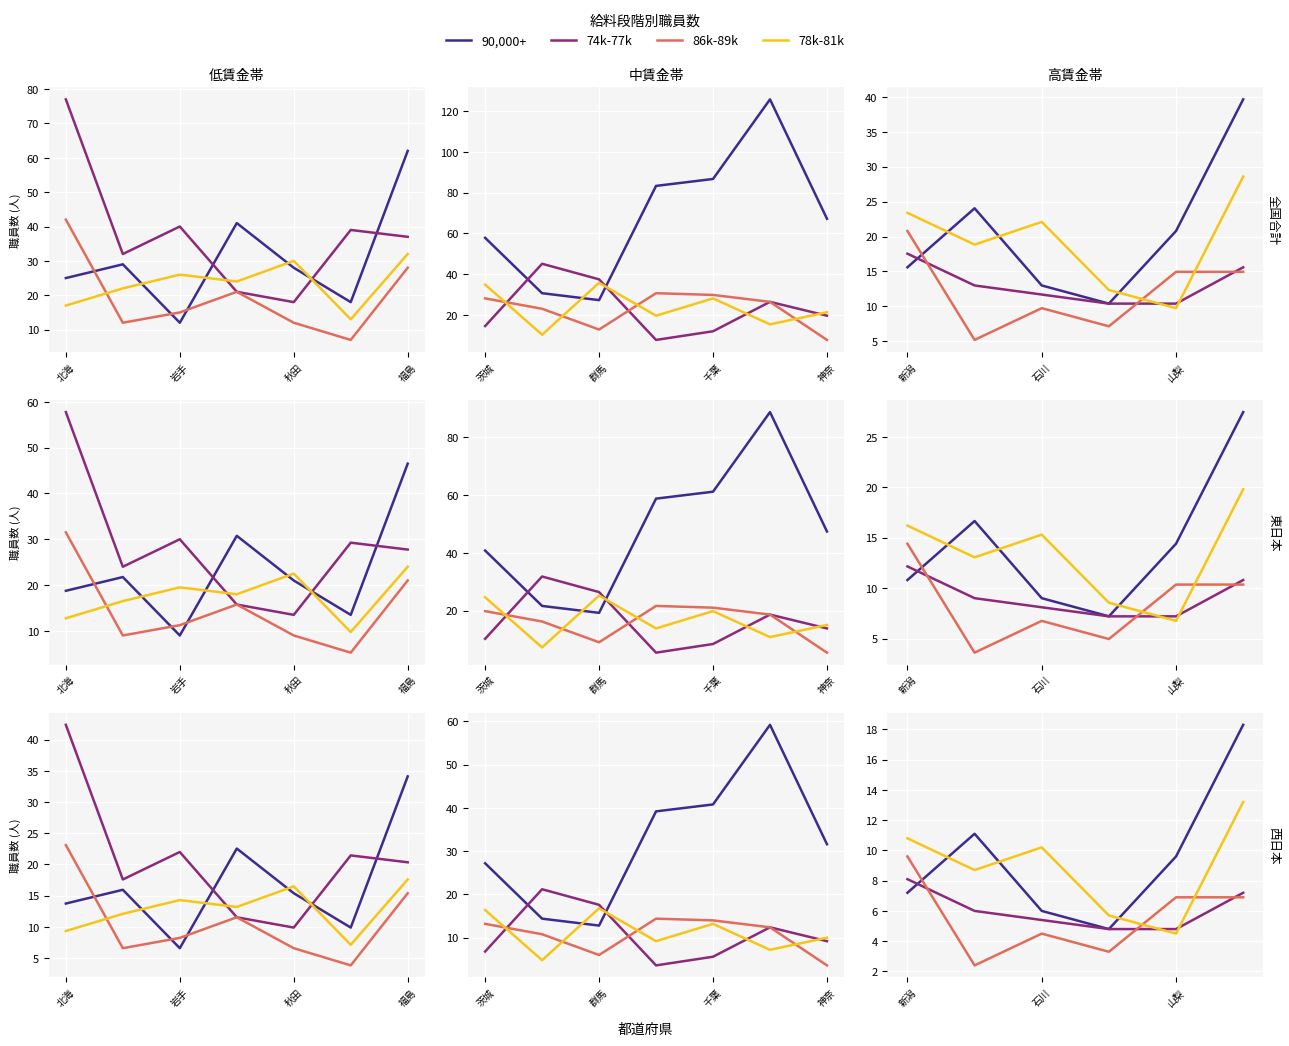

What is the difference between the second highest and minimum values in the 74k-77k series?

2.4